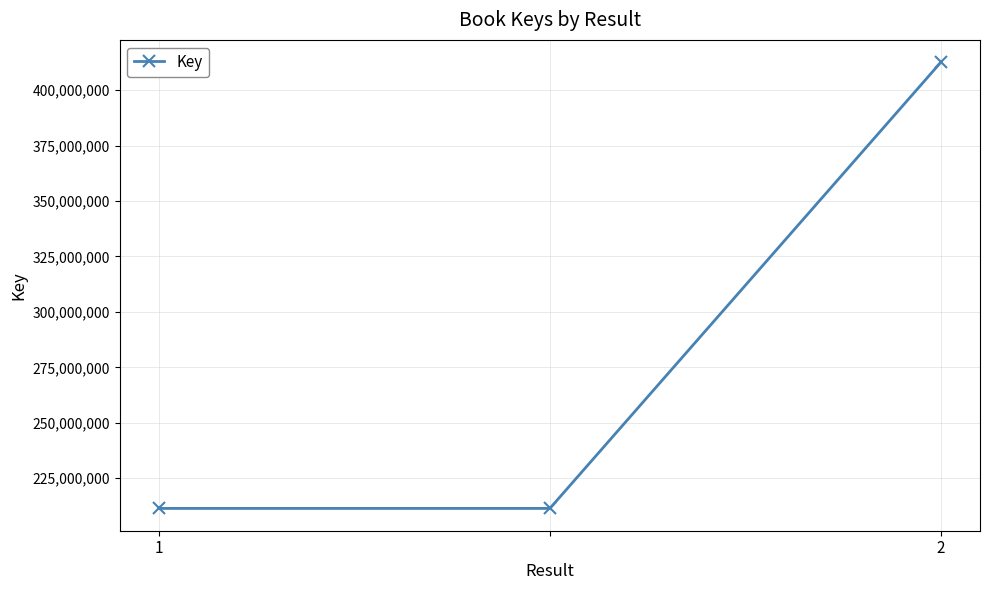

What is the smallest value displayed?

211414901